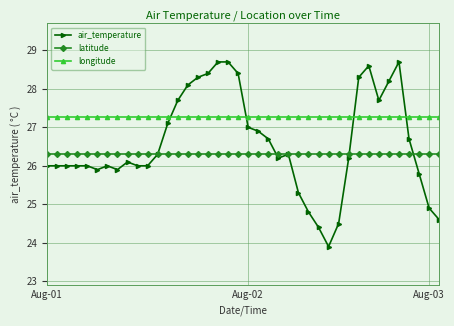

At how many categories does at least one series exceed 24?

40